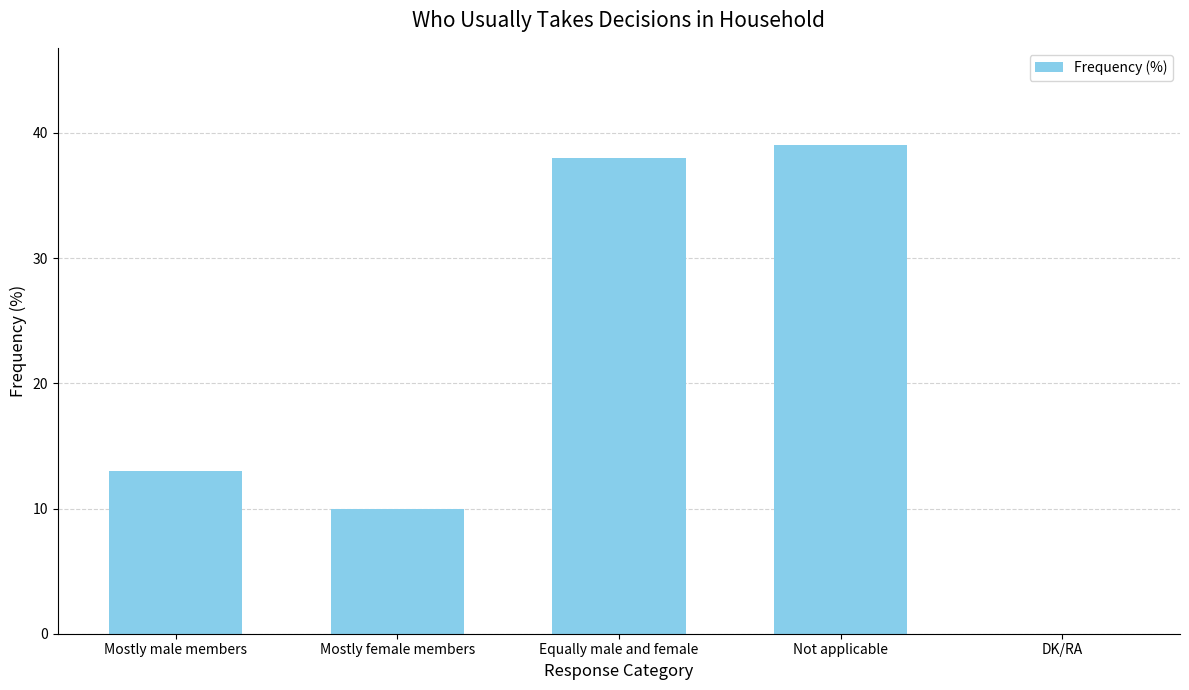

The chart shows a value of 39 at Not applicable. True or false?

True